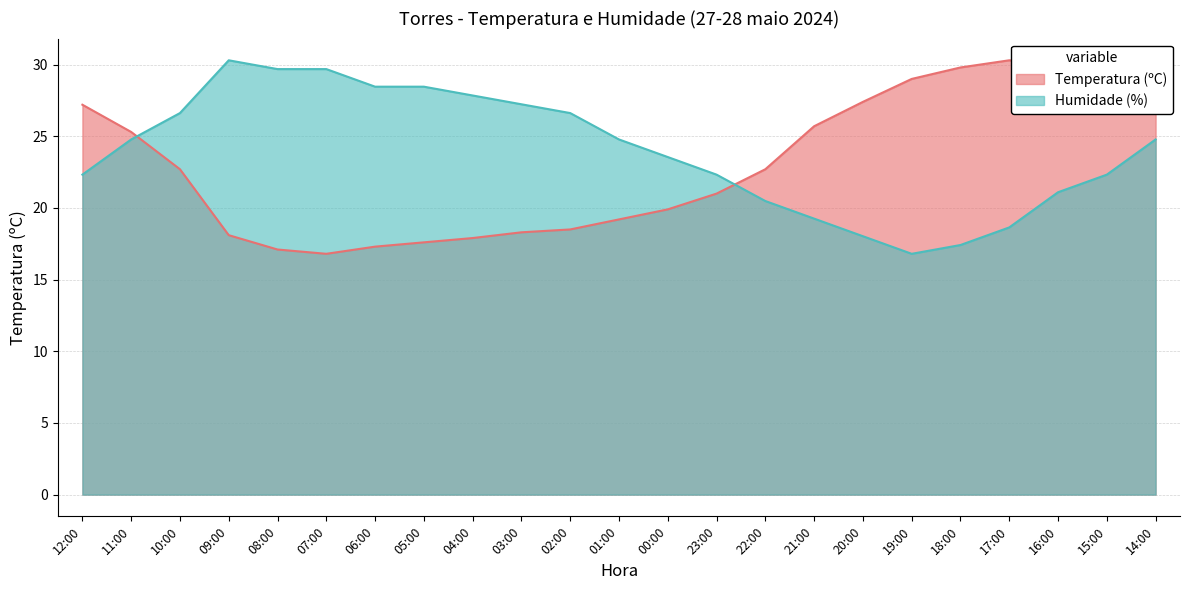

The Humidade (%) series shows 11.4 at 12:00. True or false?

False